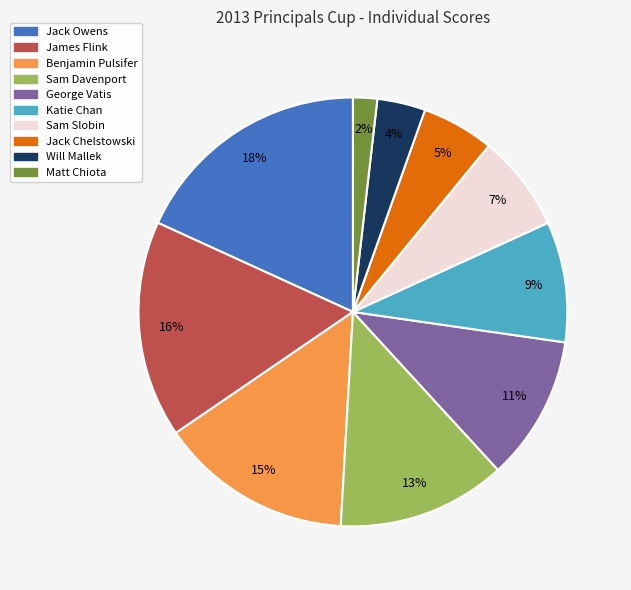

What is the smallest slice in the pie chart?

Matt Chiota